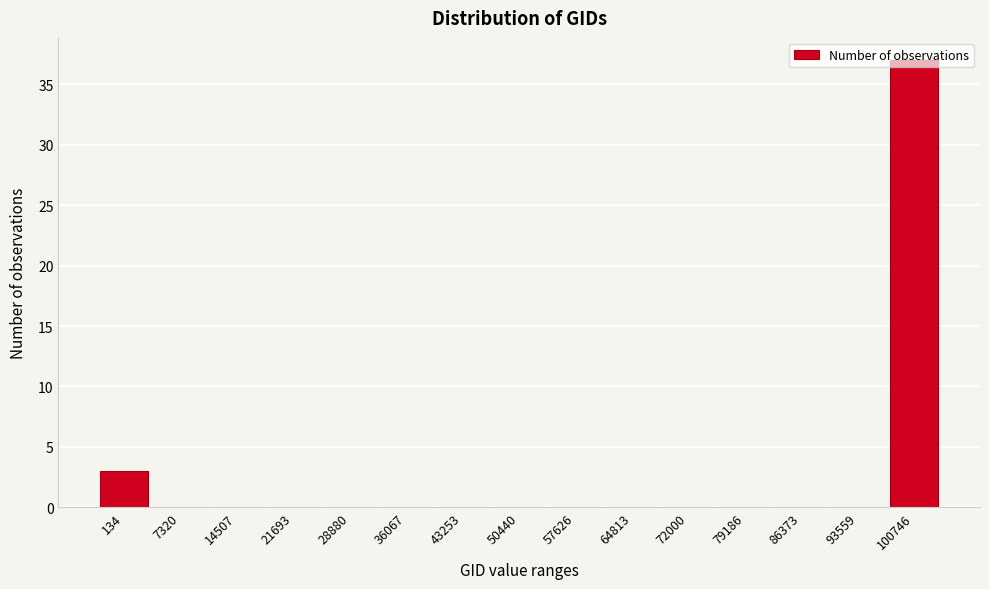

The value at 36067 is 0. True or false?

True